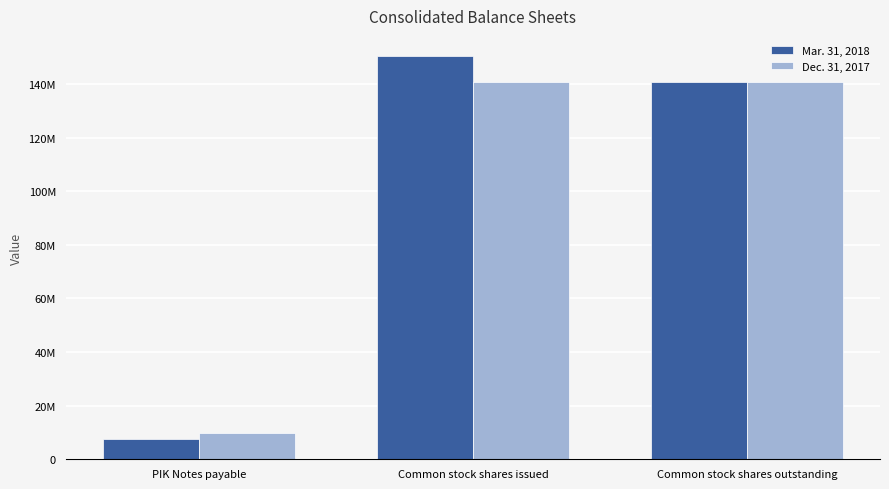

What is the label of the 3rd bar from the left?

Common stock shares outstanding